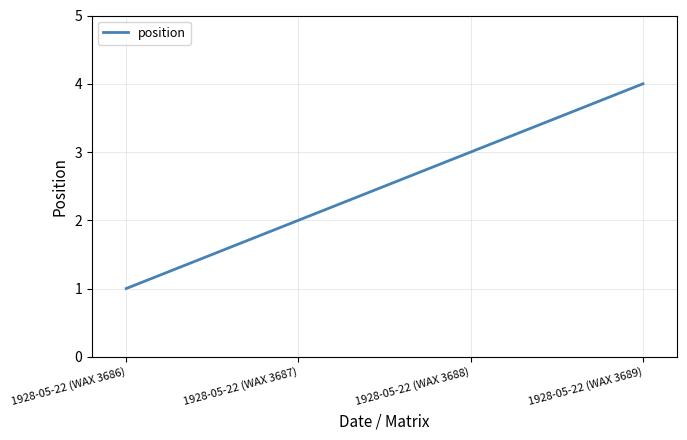

List the labels in order of value, smallest first.

1928-05-22 (WAX 3686), 1928-05-22 (WAX 3687), 1928-05-22 (WAX 3688), 1928-05-22 (WAX 3689)